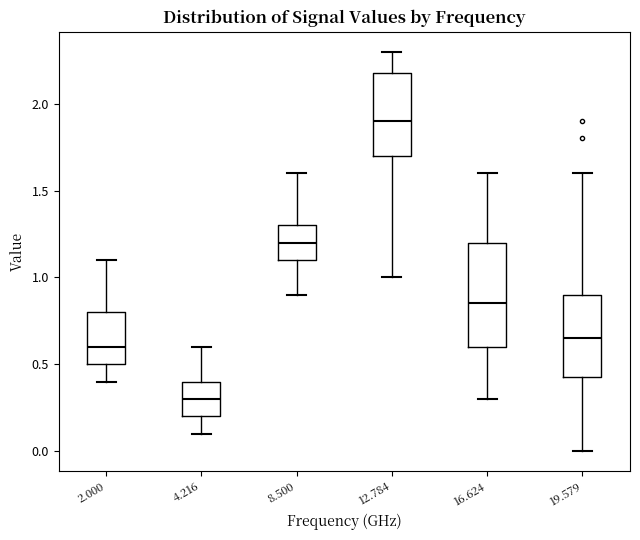

Comparing the boxes themselves (not the whiskers), which one is the tallest?

16.624